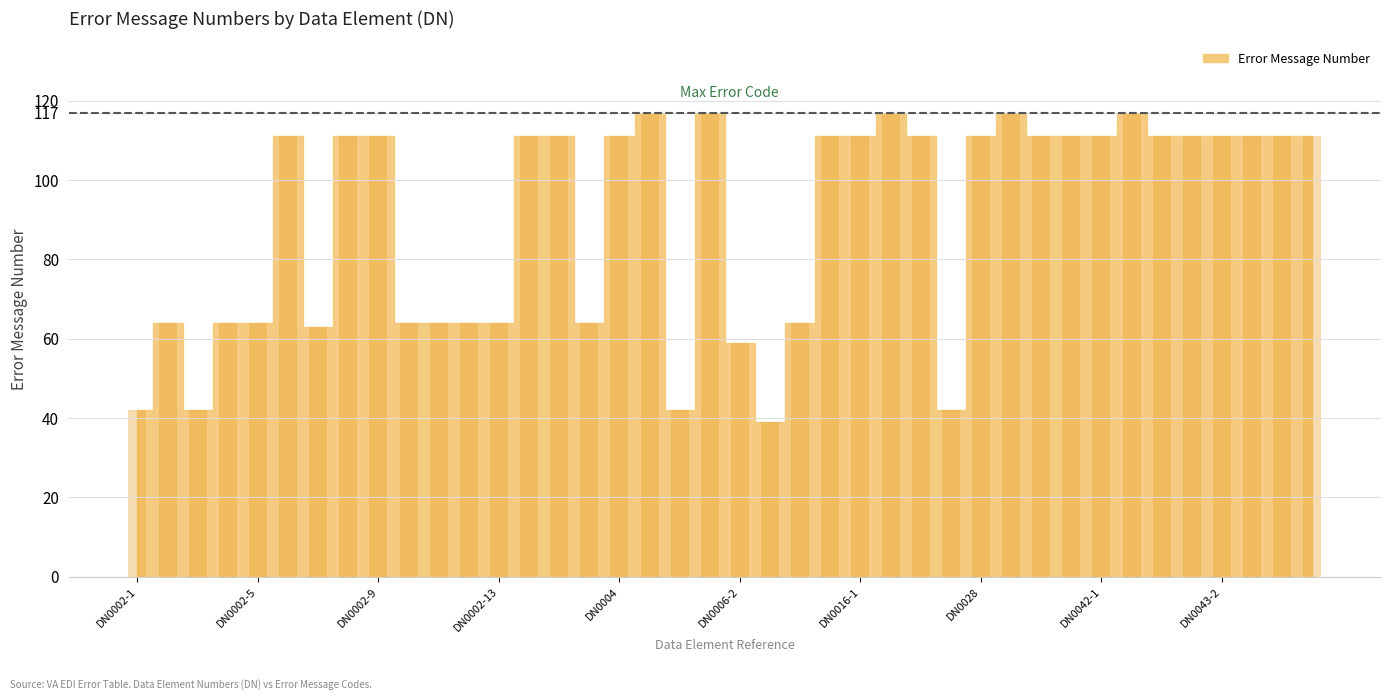

What is the value of the 32nd bar from the left?

111